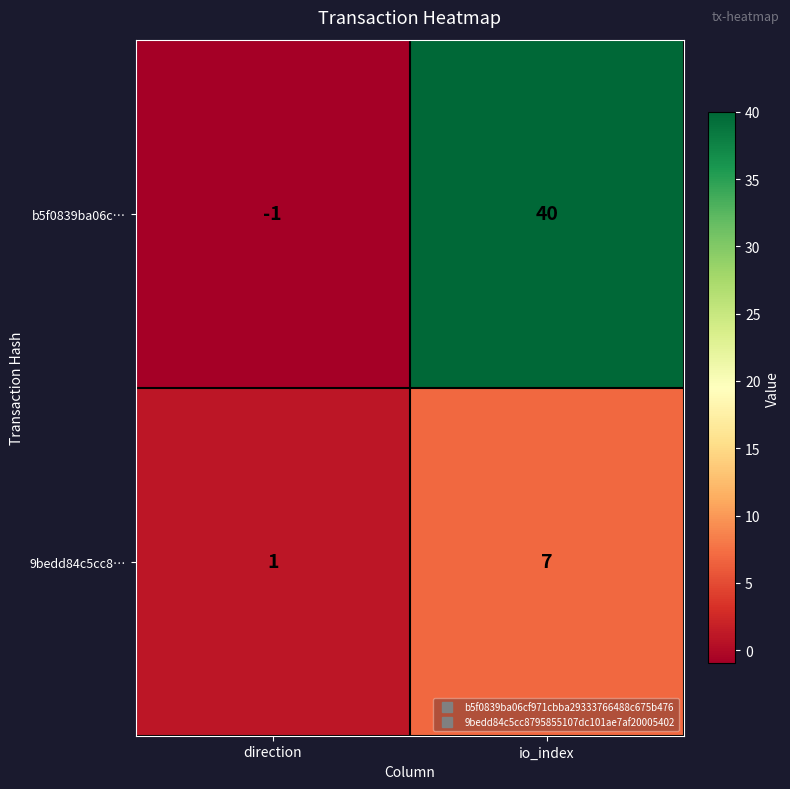

Reading right to left, list all the values displayed in this chart.

b5f0839ba06c…: io_index=40	direction=-1
9bedd84c5cc8…: io_index=7	direction=1